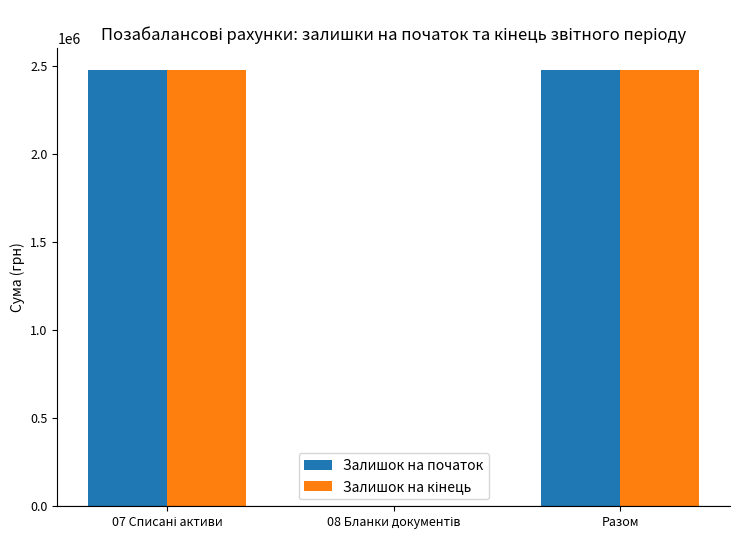

Is it true that Залишок на початок equals 2476052 at Разом?

True